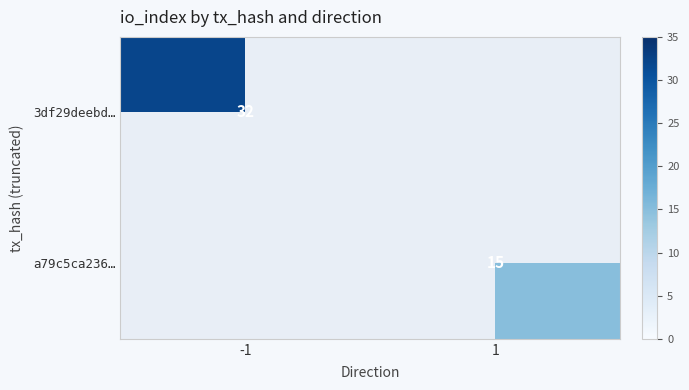

The value of a79c5ca236… at 1 is 23. True or false?

False